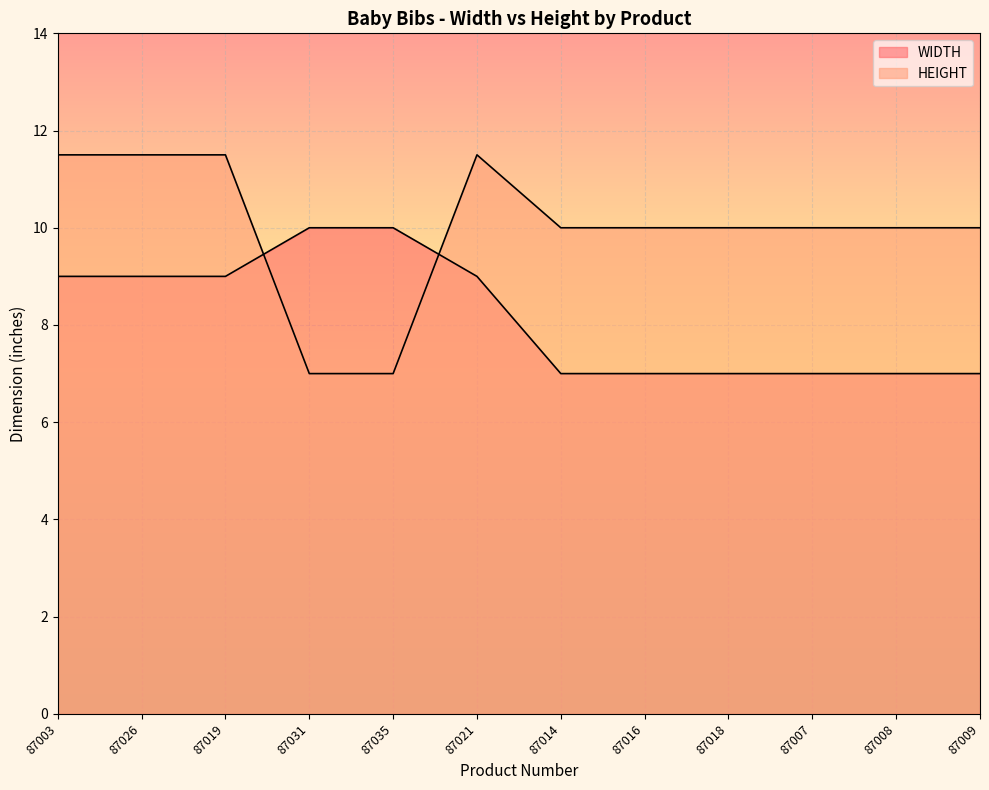

How many intersections are there between WIDTH and HEIGHT?

2